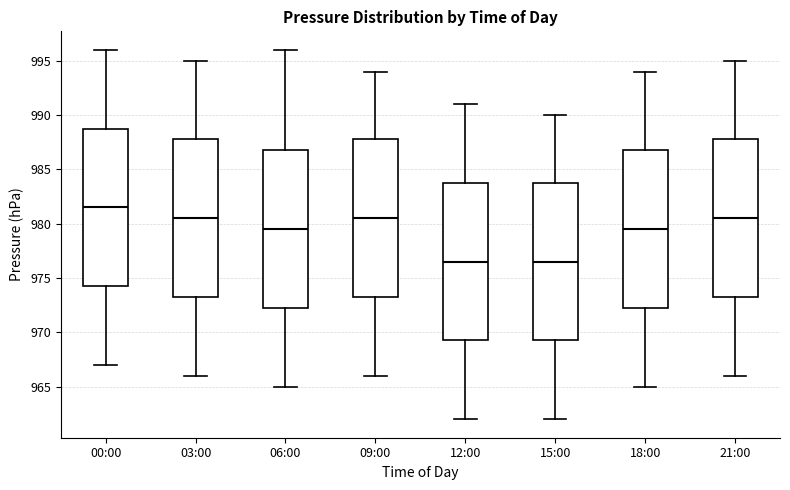

Which box has the highest median line?

00:00